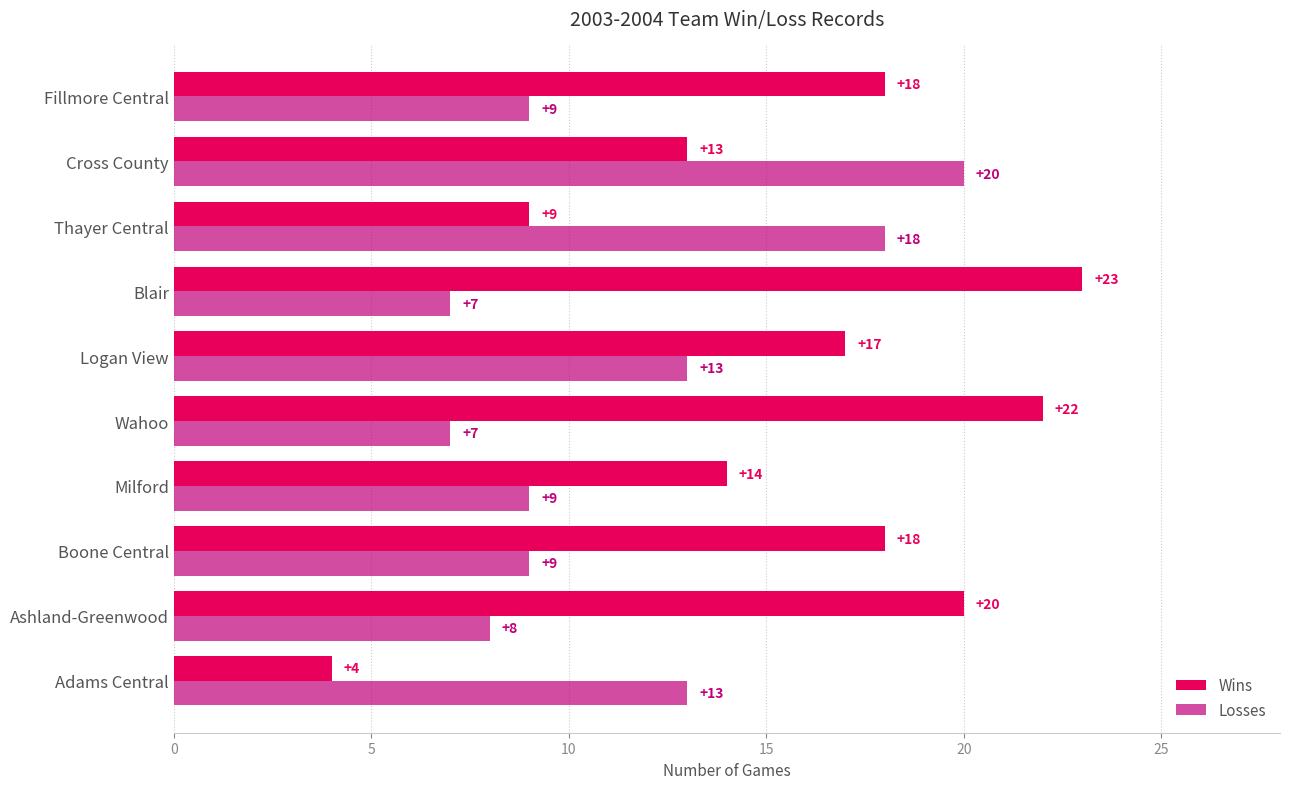

What is the difference between the highest and lowest values at Milford?

5